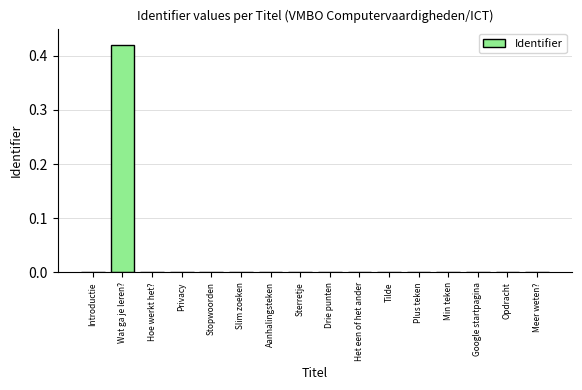

How many distinct data groups are displayed?

1